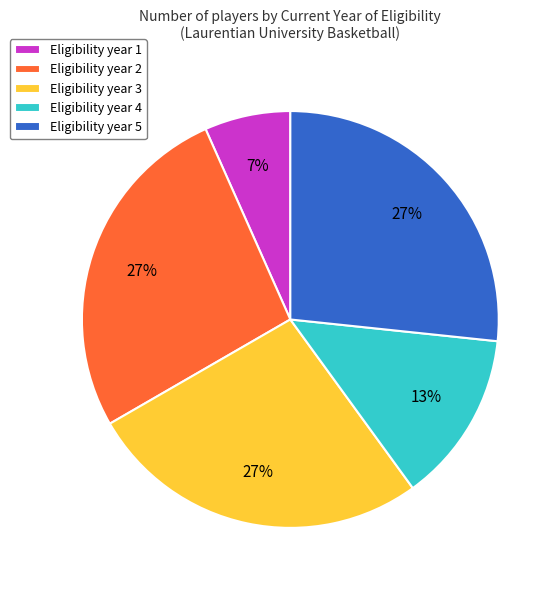

Which category has the smallest portion of the pie?

Eligibility year 1